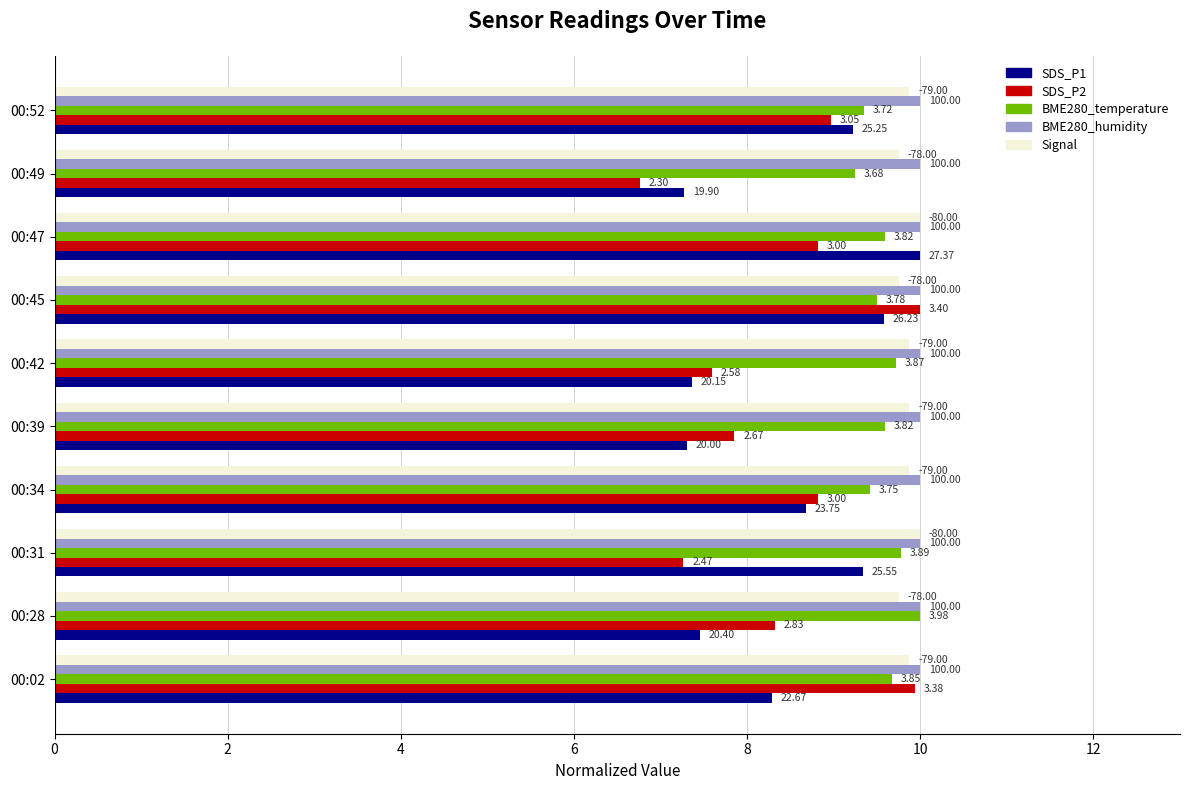

Which series has the largest range (max minus min)?

SDS_P2